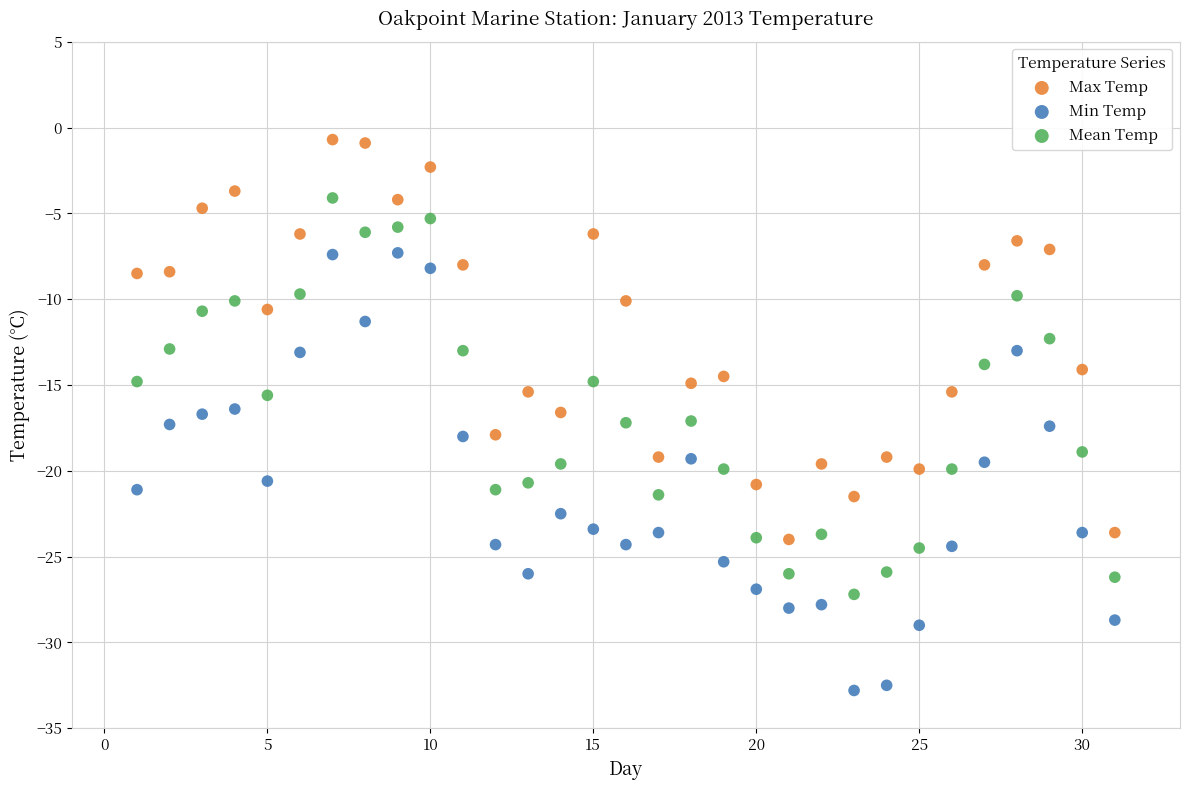

Which series contains the highest Y value?

Max Temp